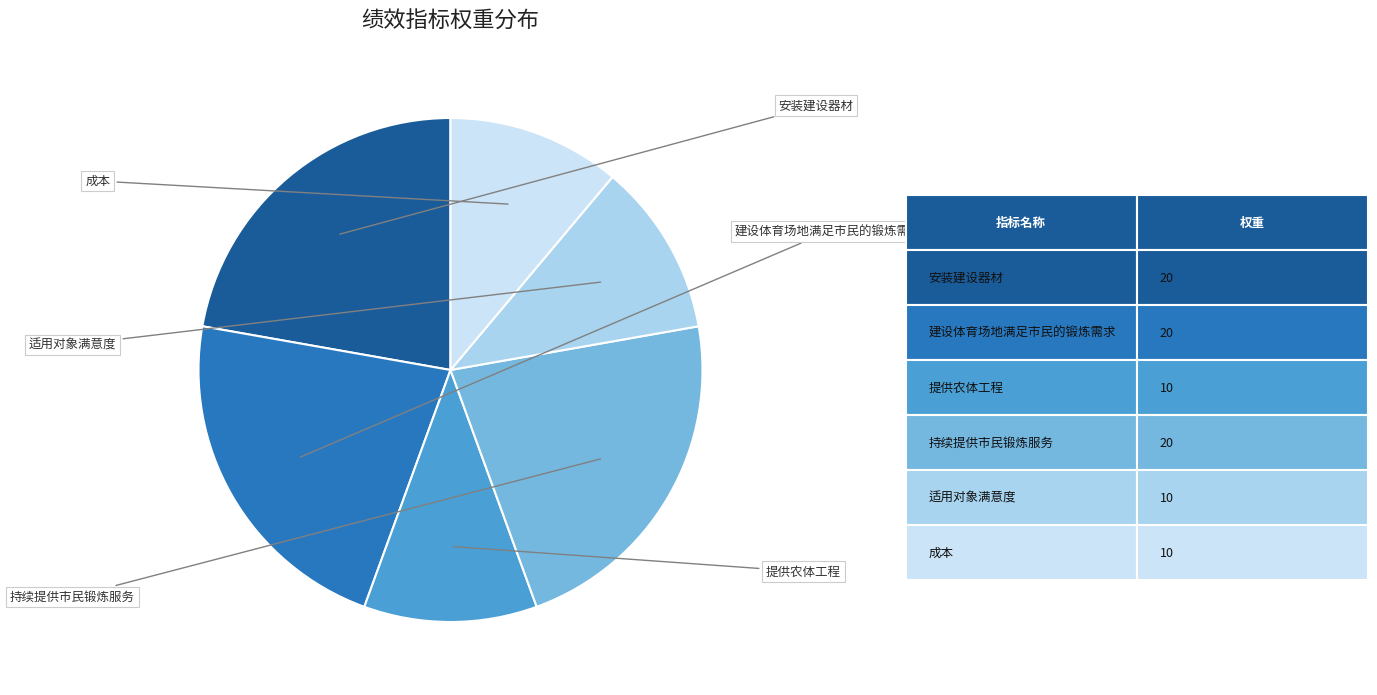

Count the number of slices in the pie.

6